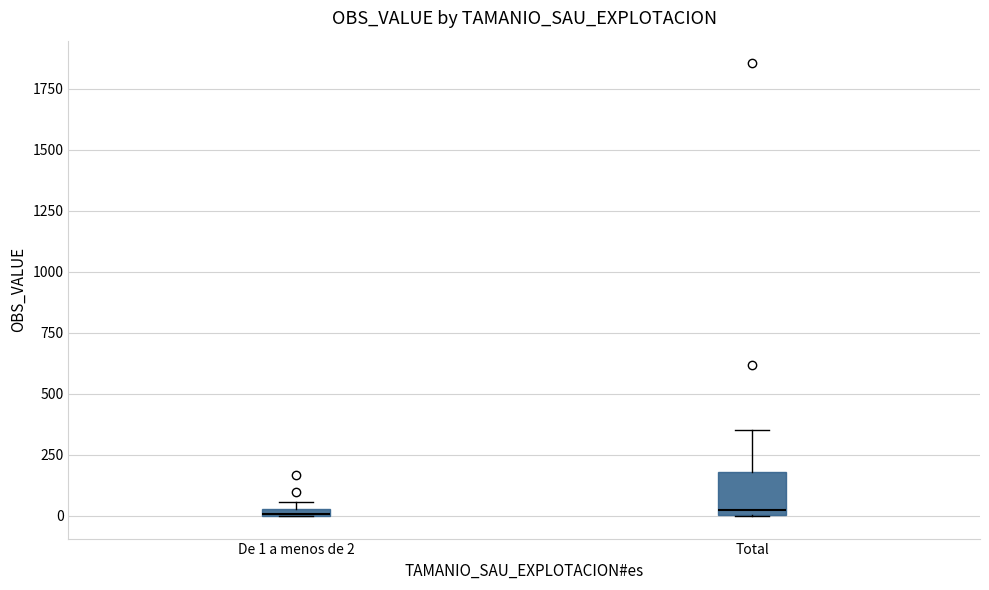

Where does the upper whisker of the box for Total end on the y-axis? The values are not printed on the chart, so give them approximately, as read against the axis.

350